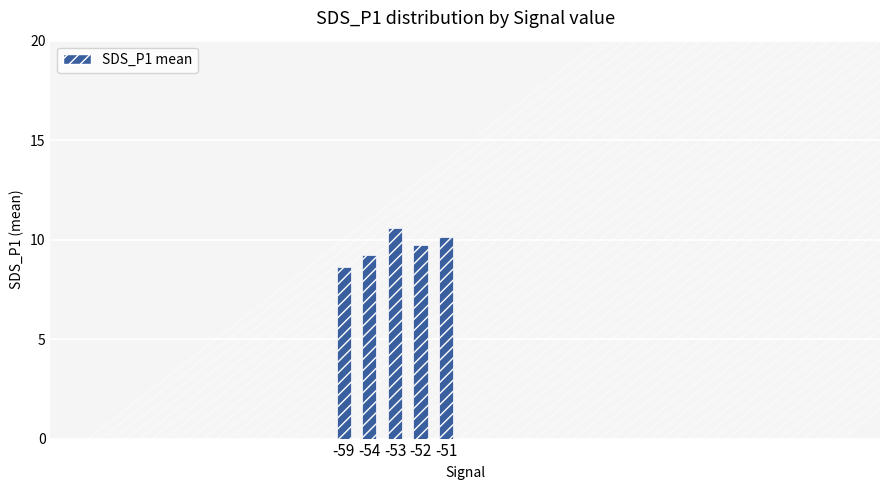

What is the maximum value shown in the chart?

10.6